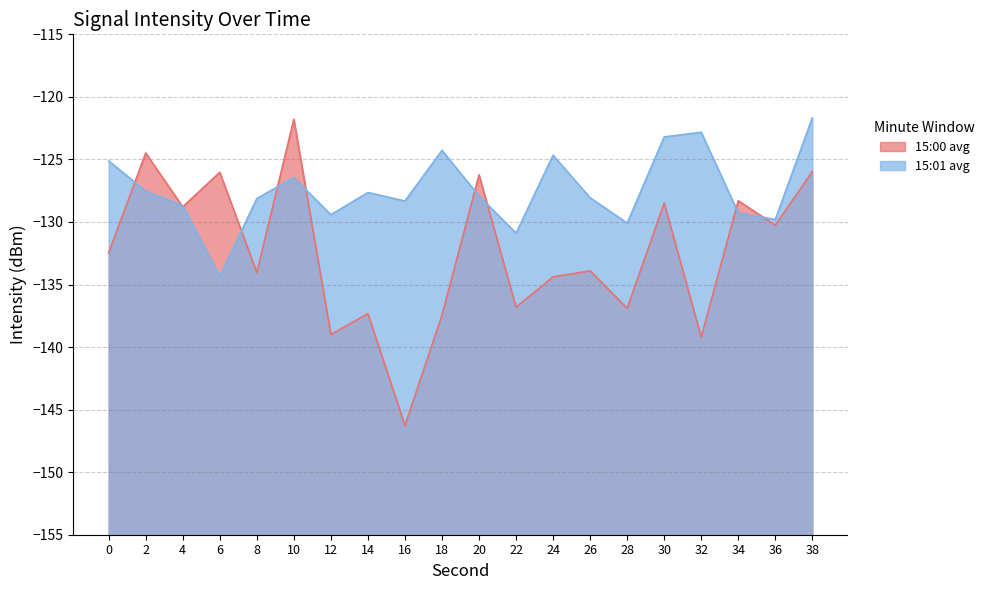

What is the difference between the 15:00 avg values at 10 and 32?

17.4